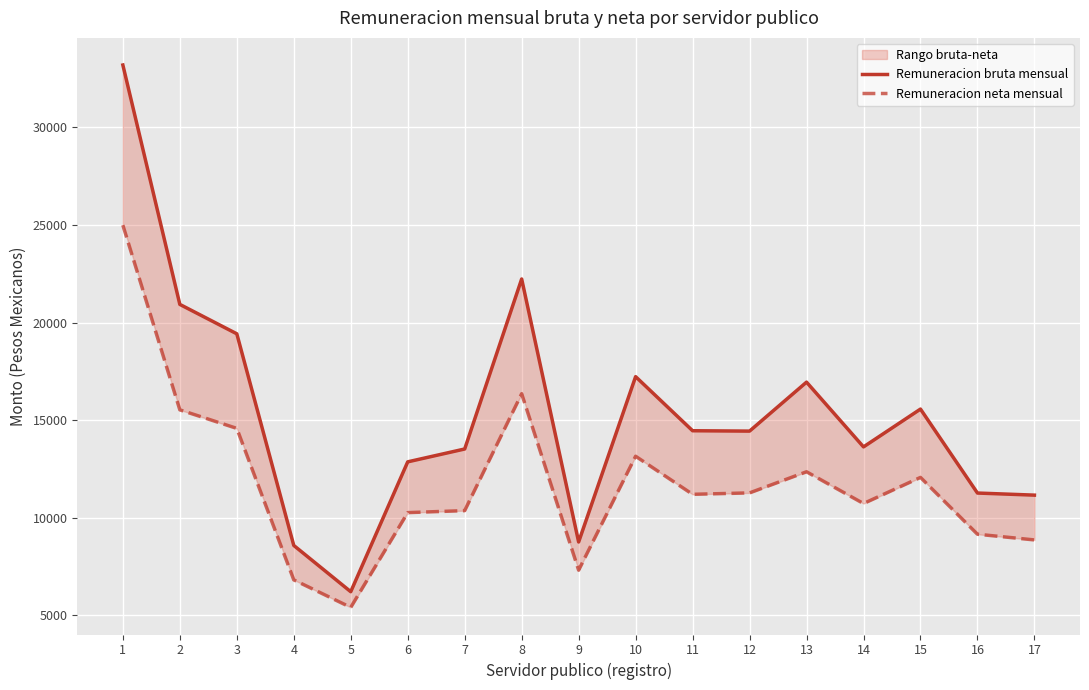

At how many categories does at least one series exceed 26936?

1